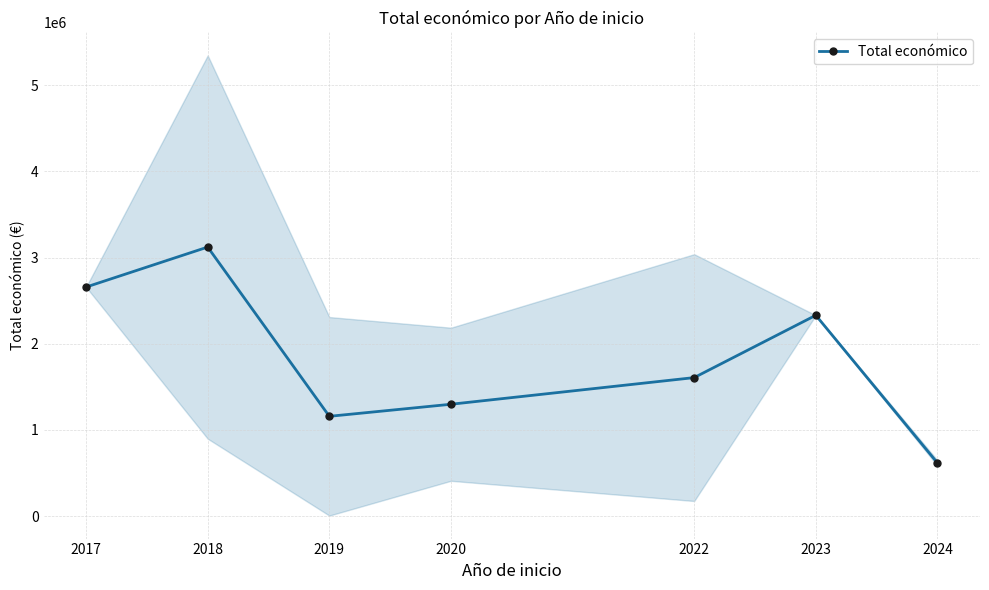

Between 2017 and 2024, which is larger?

2017